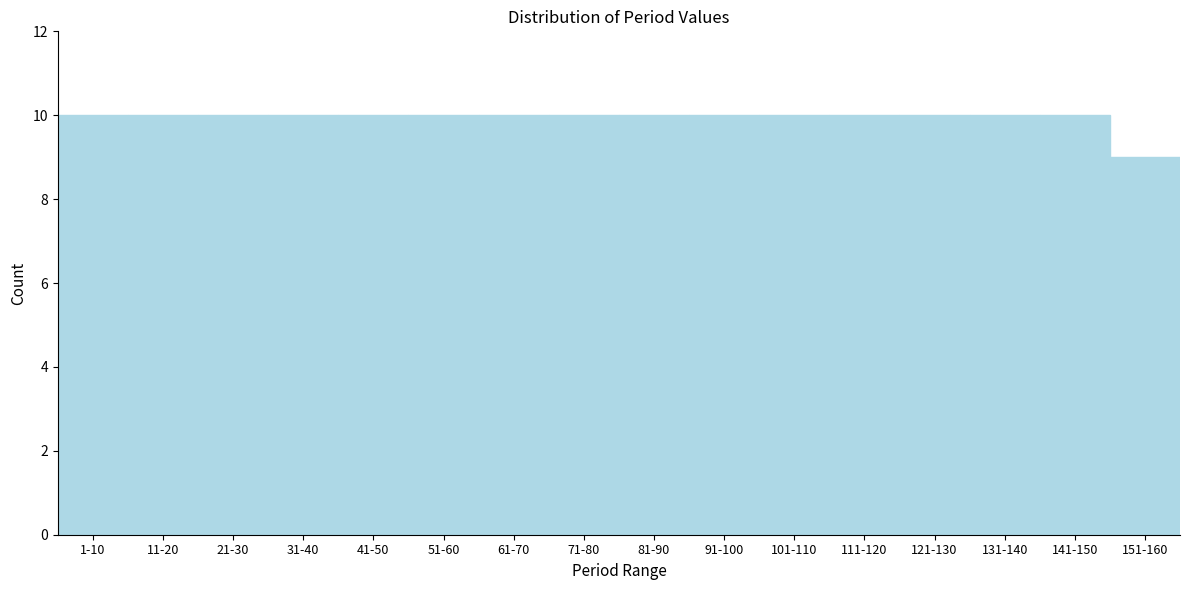

Reading right to left, transcribe all the data shown in this chart.

151-160=9	141-150=10	131-140=10	121-130=10	111-120=10	101-110=10	91-100=10	81-90=10	71-80=10	61-70=10	51-60=10	41-50=10	31-40=10	21-30=10	11-20=10	1-10=10